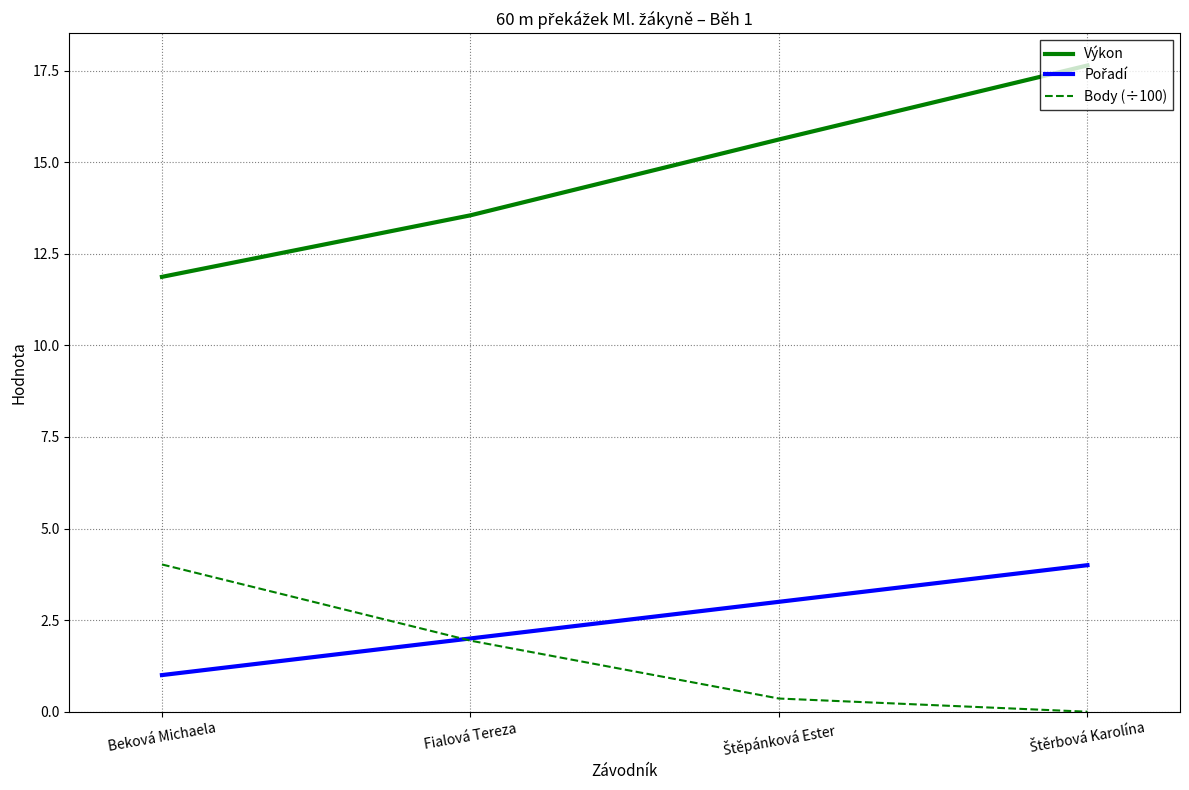

The Výkon series shows 13.6 at Fialová Tereza. True or false?

True